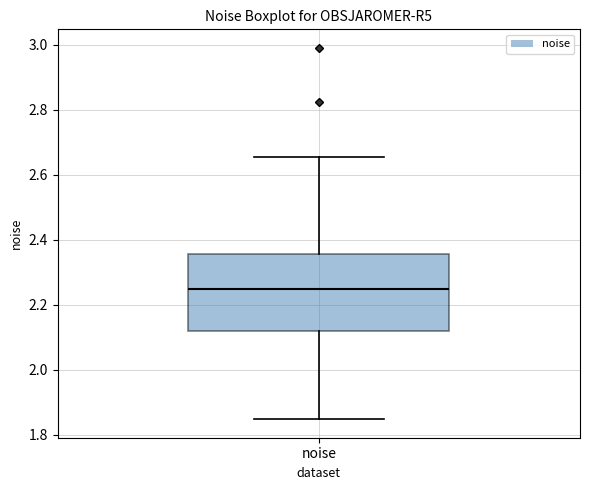

Transcribe this box plot: give where the median line is, the range the box spans, and where the two whiskers end, as read against the y-axis. The values are not printed on the chart, so give them approximately, as read against the axis.

median 2.24, box 2.12 to 2.36, whiskers 1.84 to 2.66